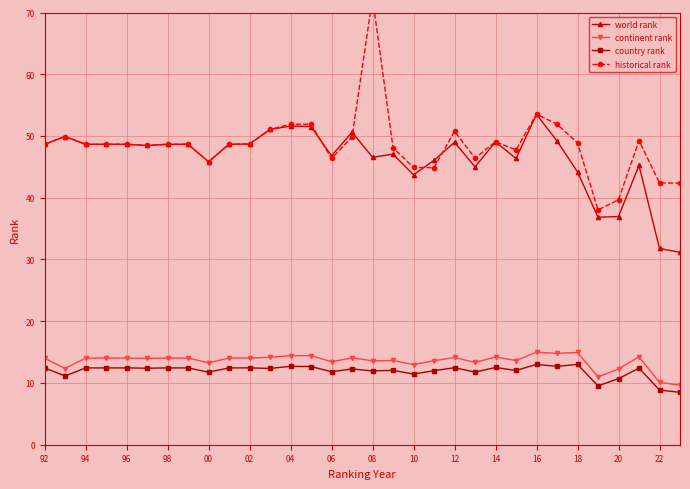

The continent rank series shows 22.9 at 22. True or false?

False